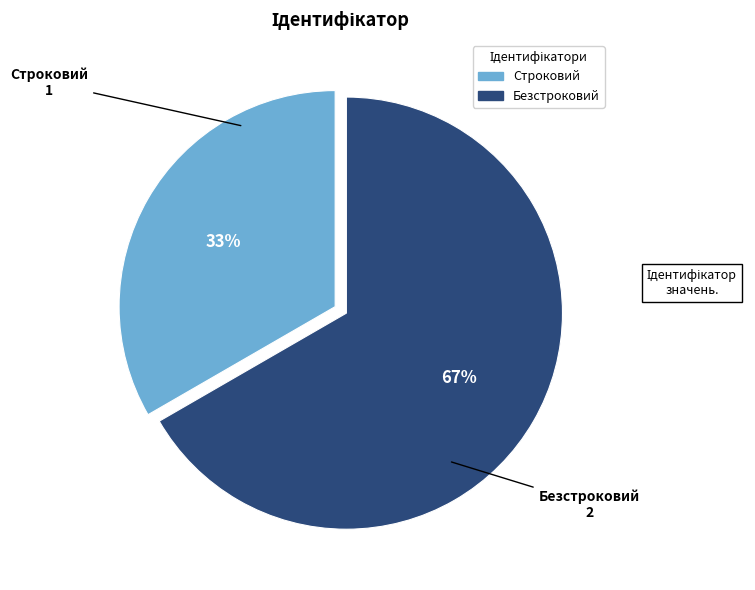

Does any single category account for the majority?

Yes